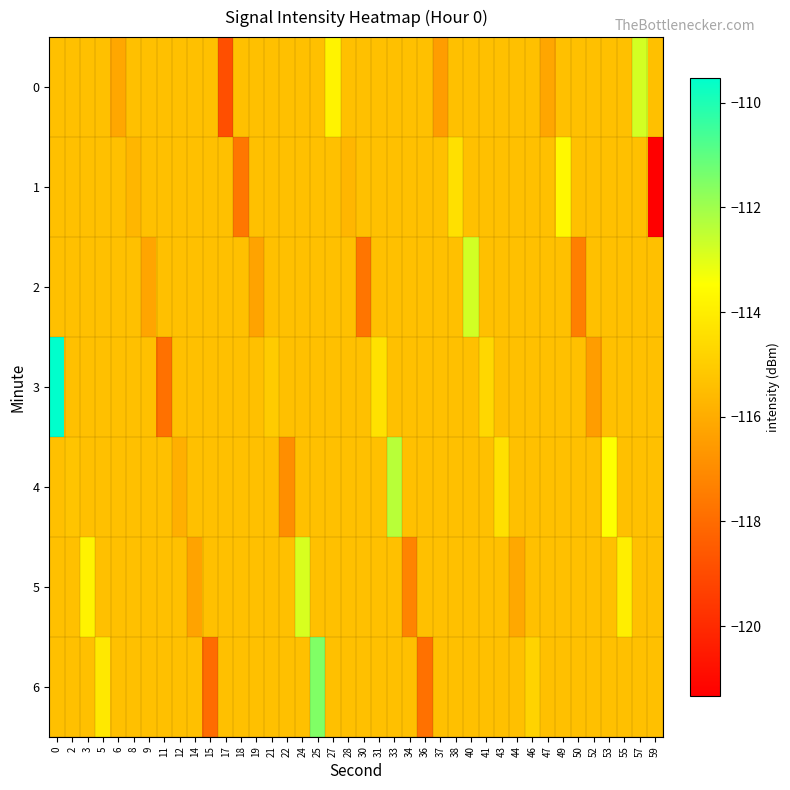

Count the number of categories in the chart.

40